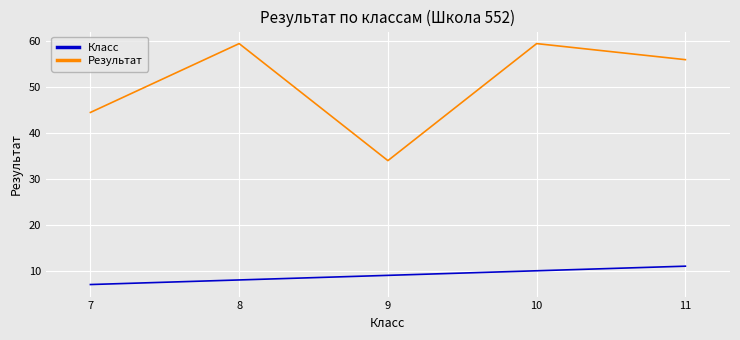

List the series in order of their overall mean, lowest first.

Класс, Результат